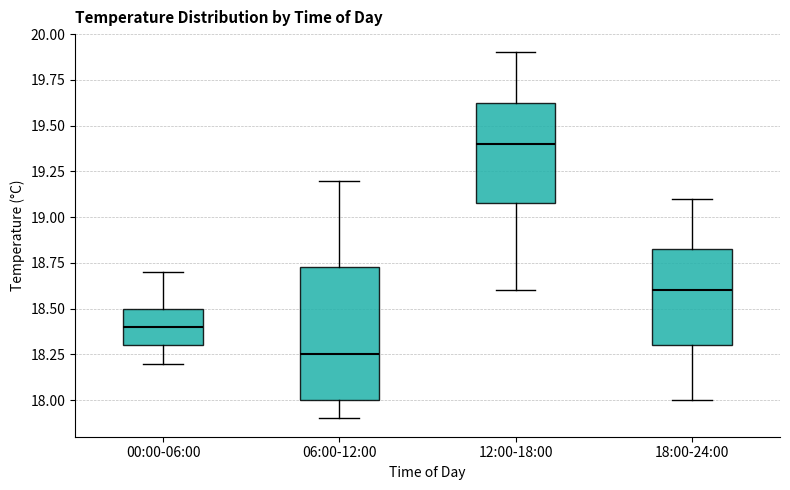

Which box has the lowest median line?

06:00-12:00